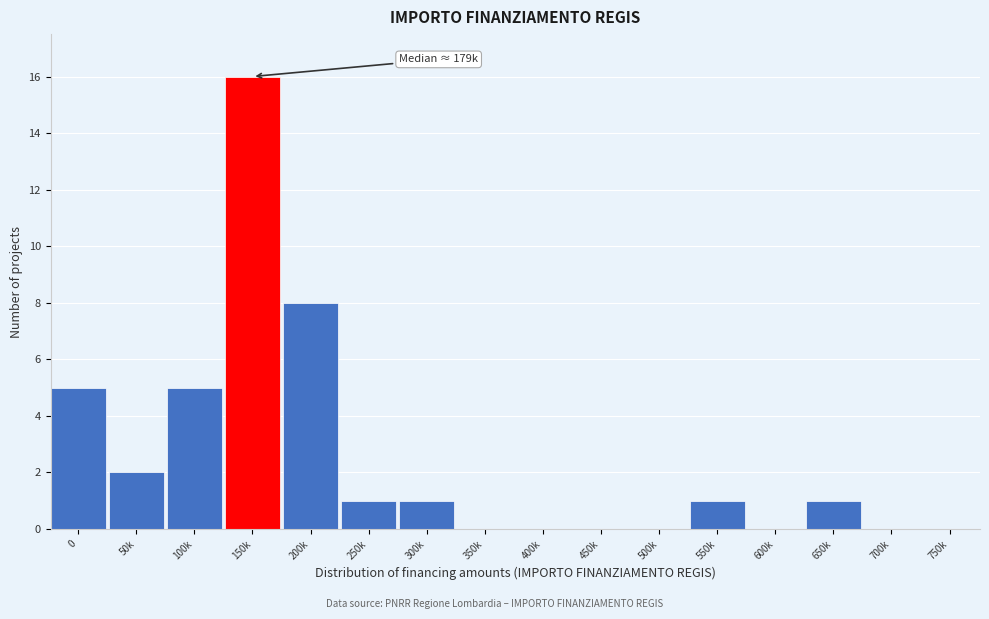

Reading left to right, list all the values displayed in this chart.

0=5	50k=2	100k=5	150k=16	200k=8	250k=1	300k=1	350k=0	400k=0	450k=0	500k=0	550k=1	600k=0	650k=1	700k=0	750k=0